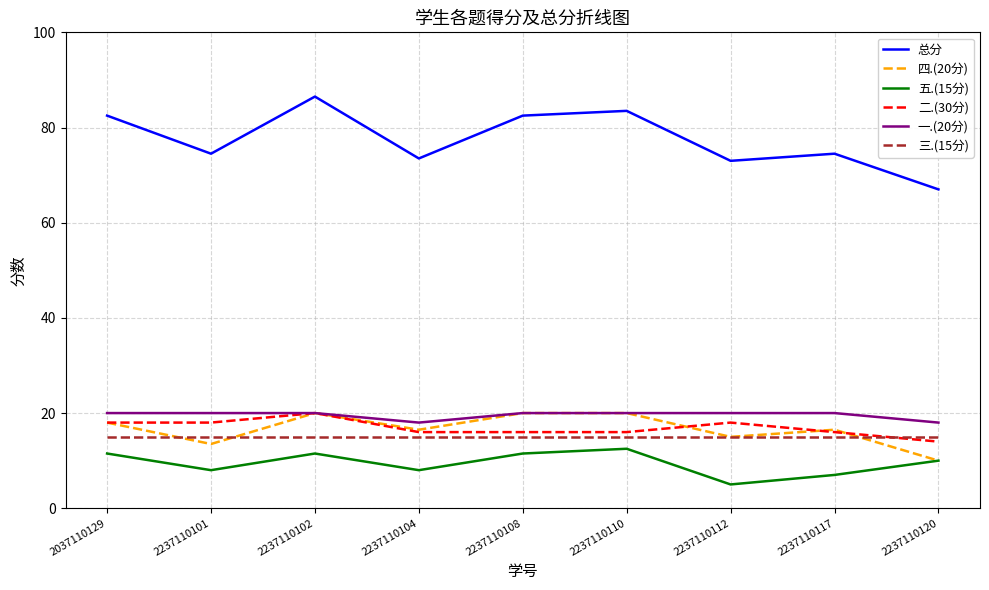

What is the total value across all series at 2237110112?

146.0